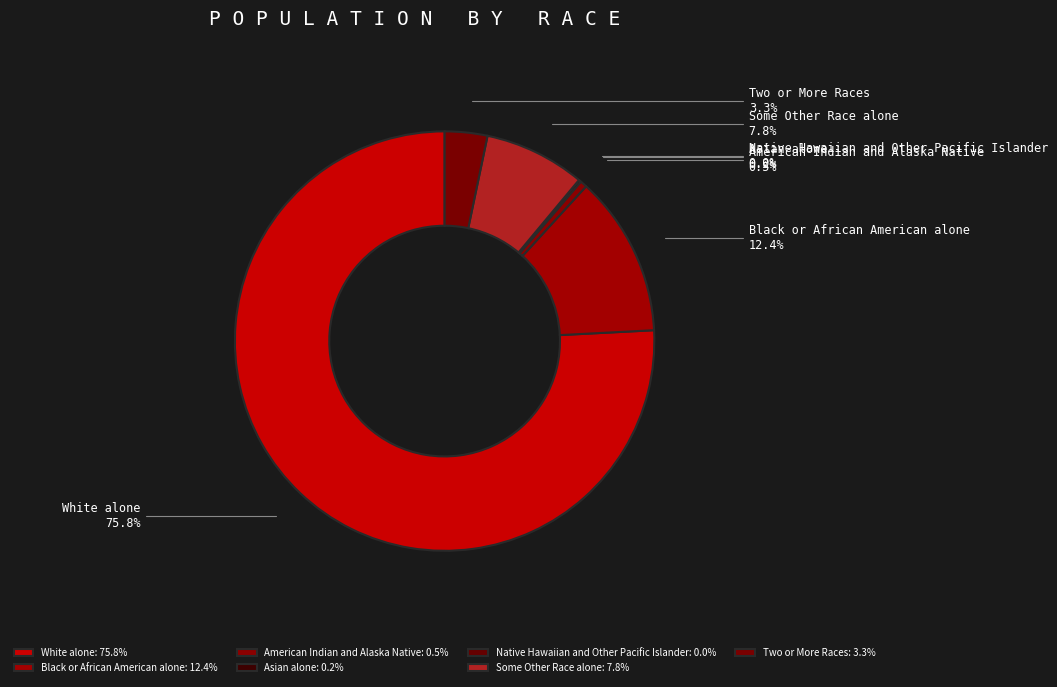

Does White alone account for over 50% of the chart?

Yes